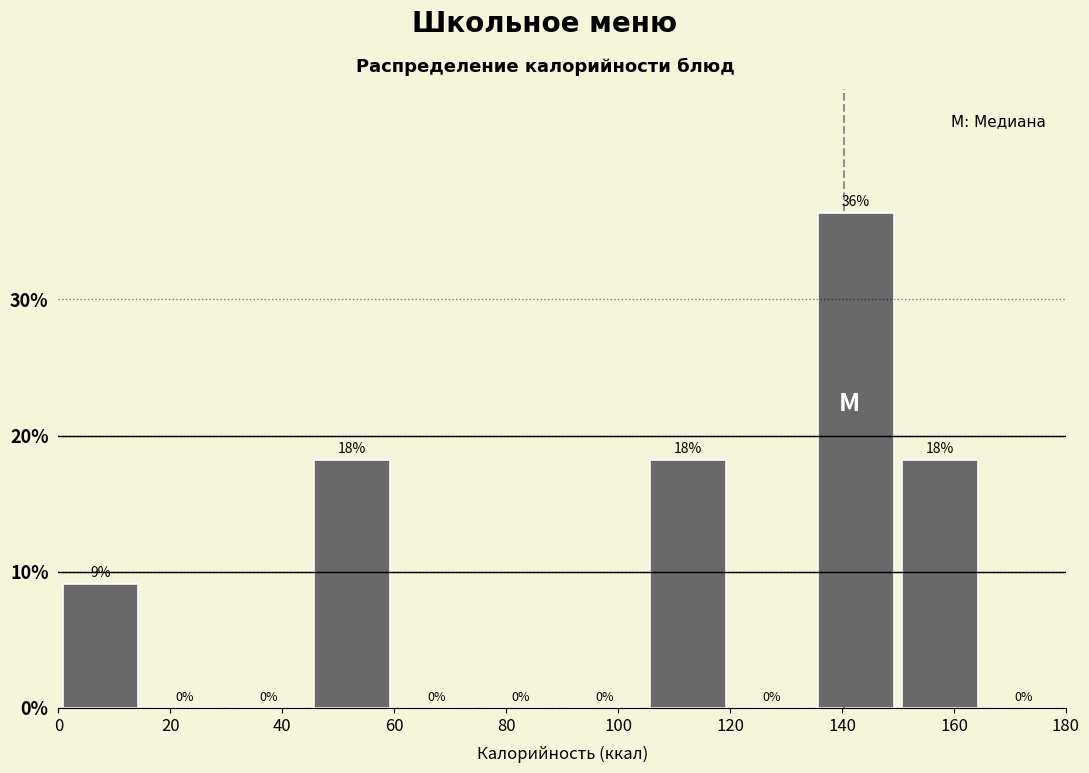

Which range on the x-axis has the tallest bar?

135 to 150